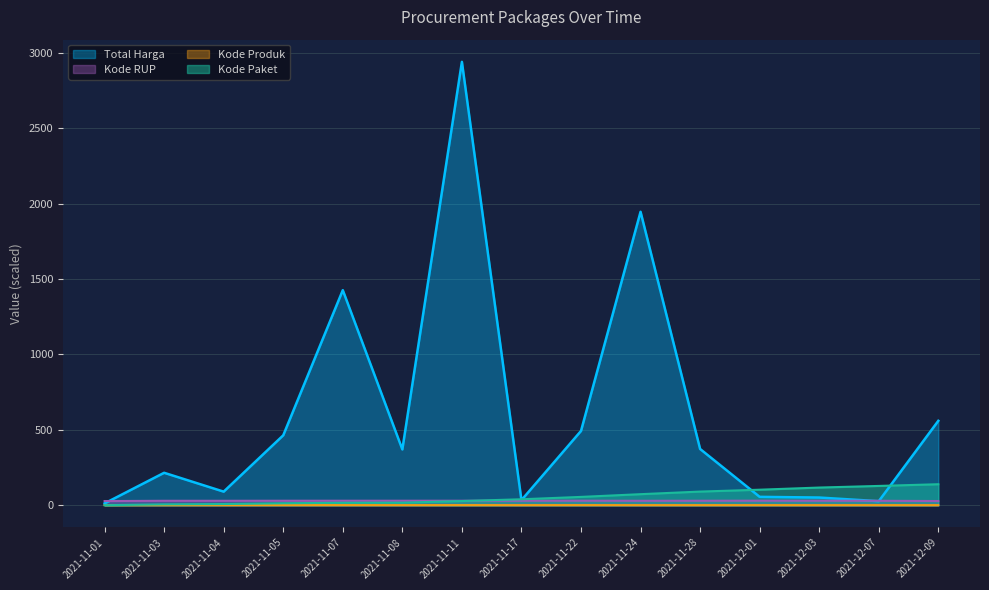

Where does the Kode RUP series first go above 30?

2021-11-03